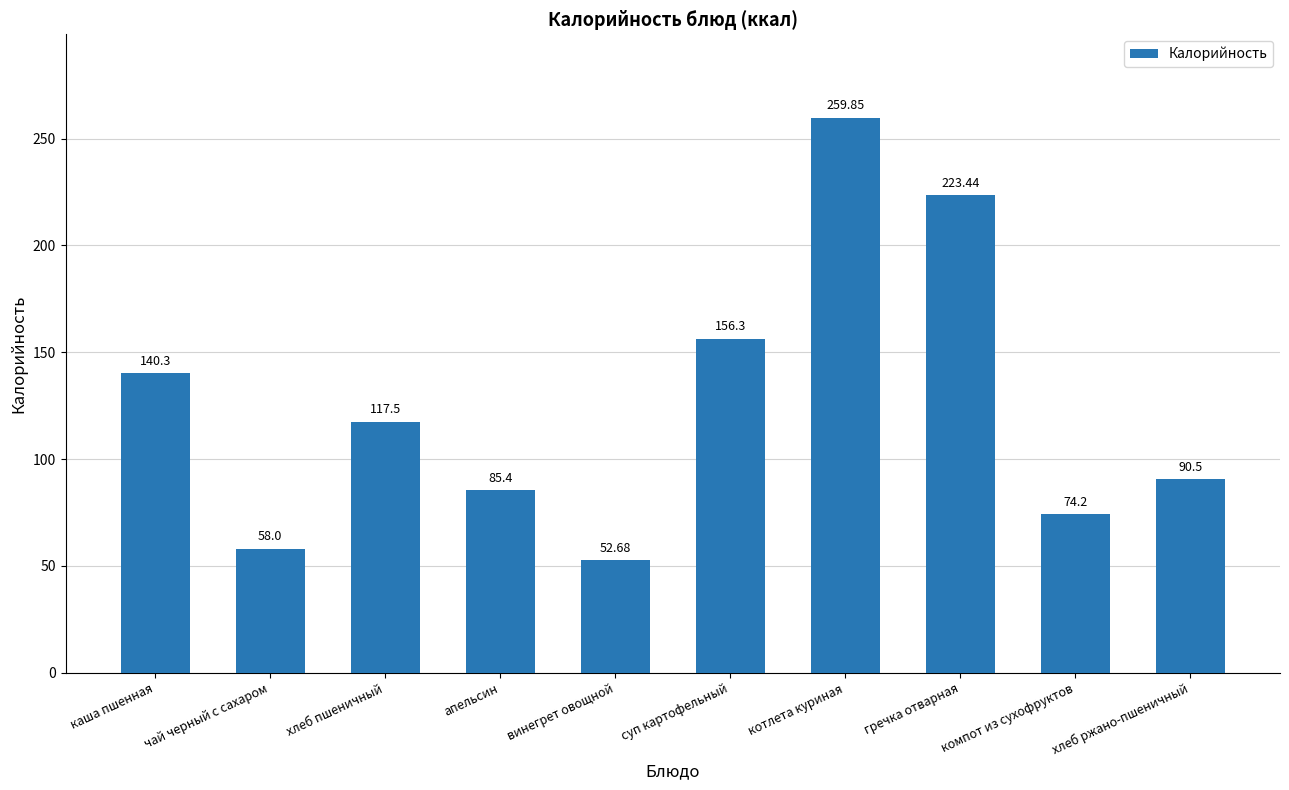

How many bars are there in total?

10